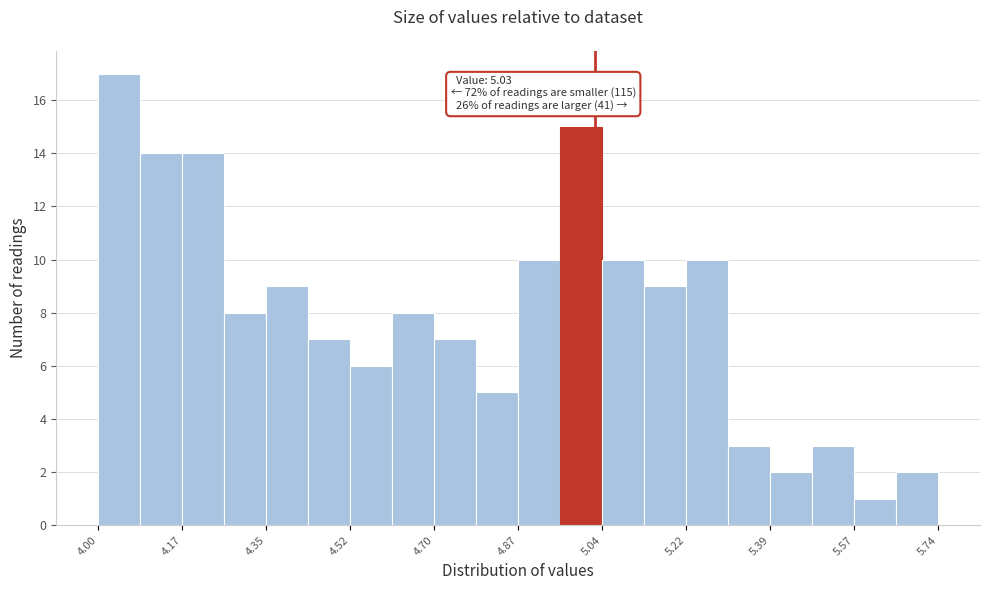

Over which range of the x-axis is the bar tallest?

4.00 to 4.08